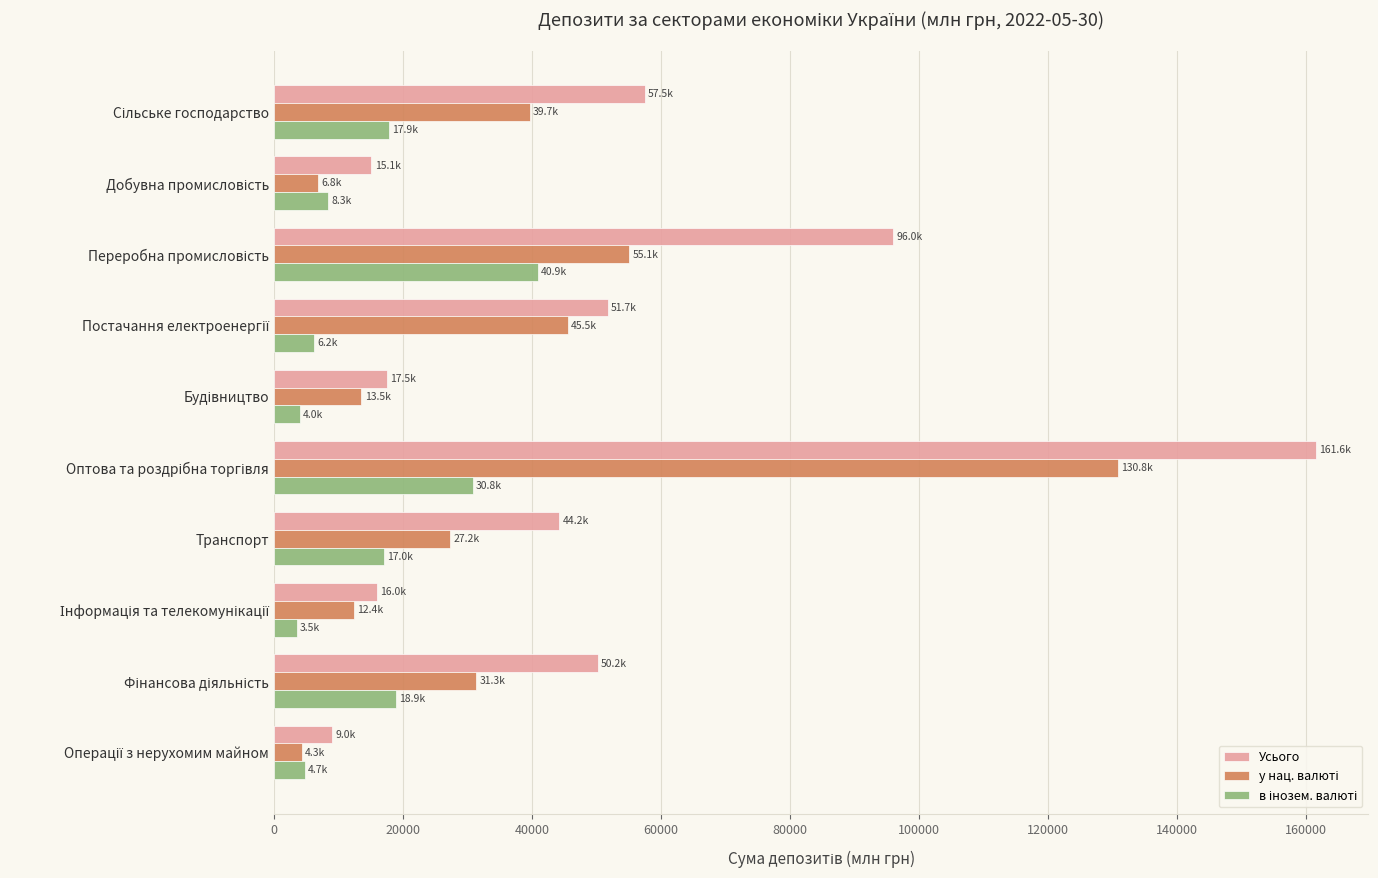

What is the minimum value shown in the chart?

3537.7